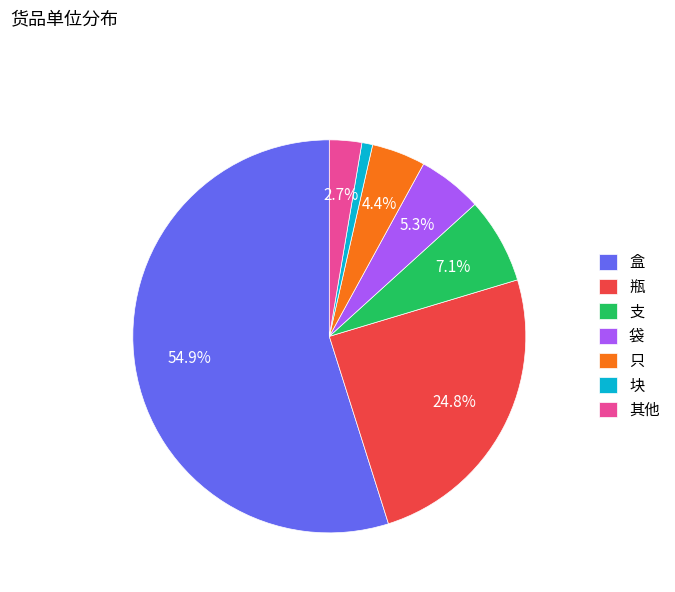

To the nearest percent, what is the average slice percentage?

14%